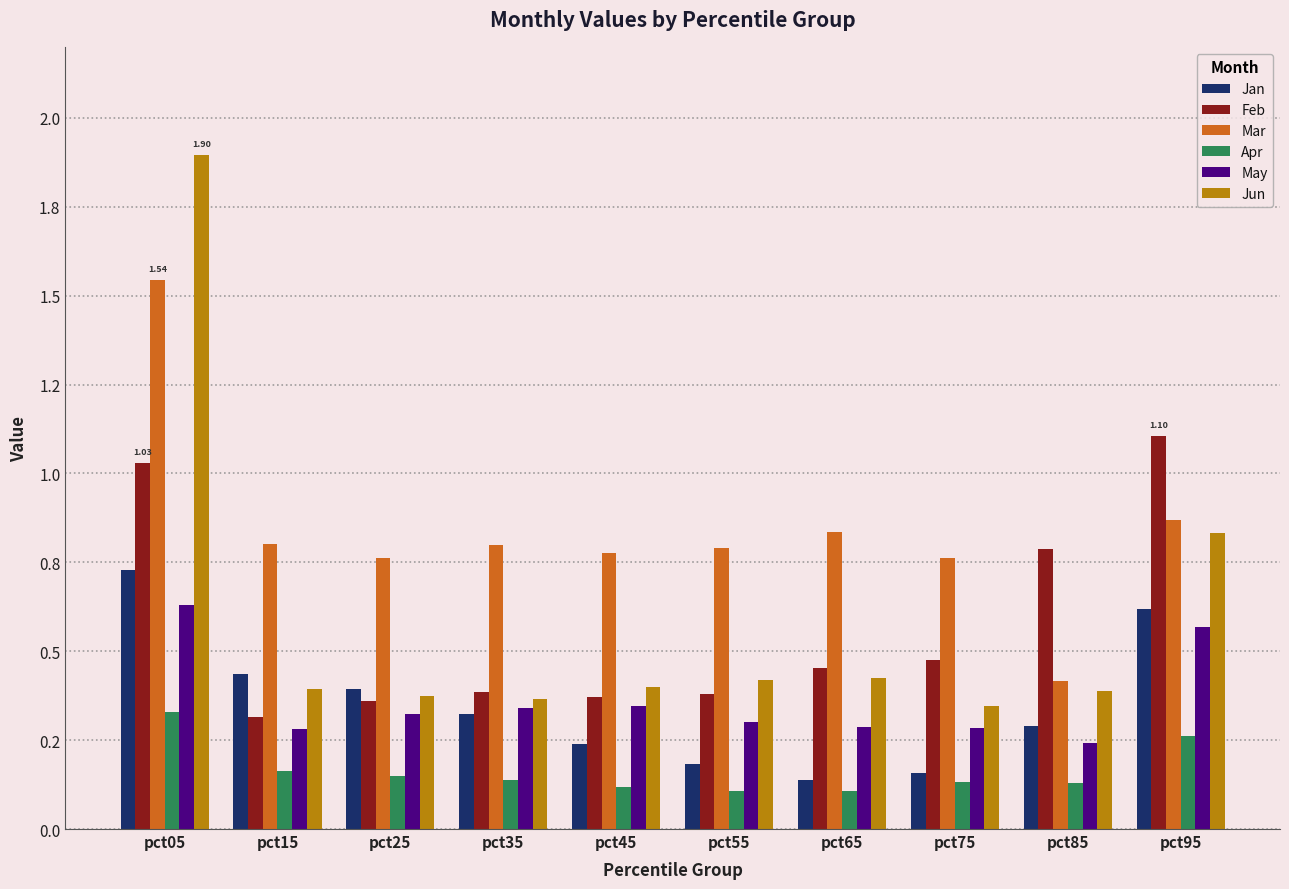

What is the total value across all series at pct85?

2.3